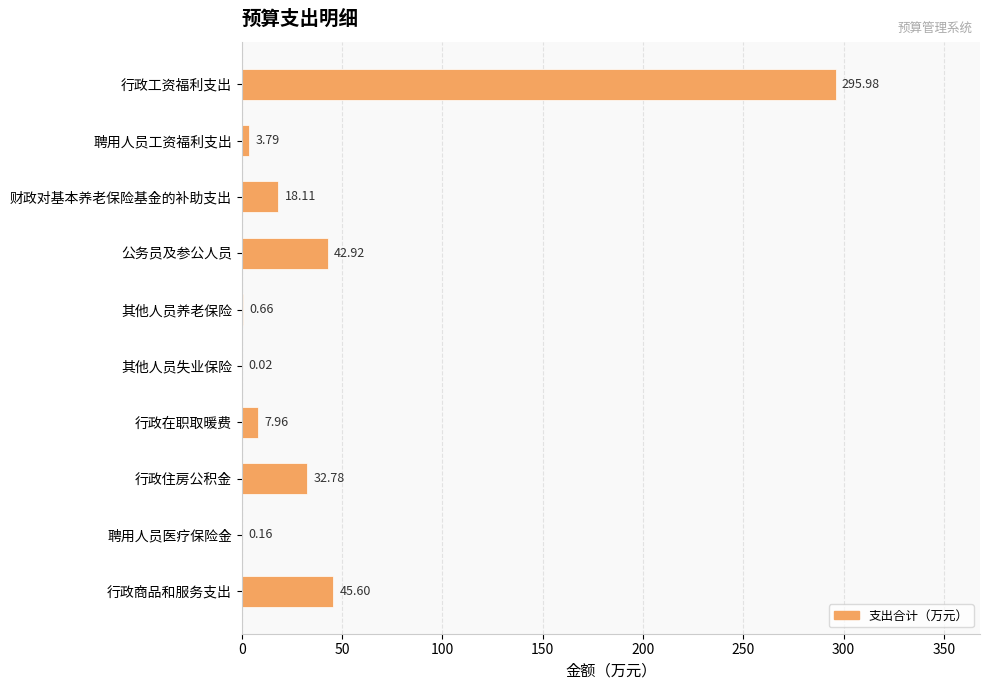

What is the change in value from 行政商品和服务支出 to 财政对基本养老保险基金的补助支出?

-27.5